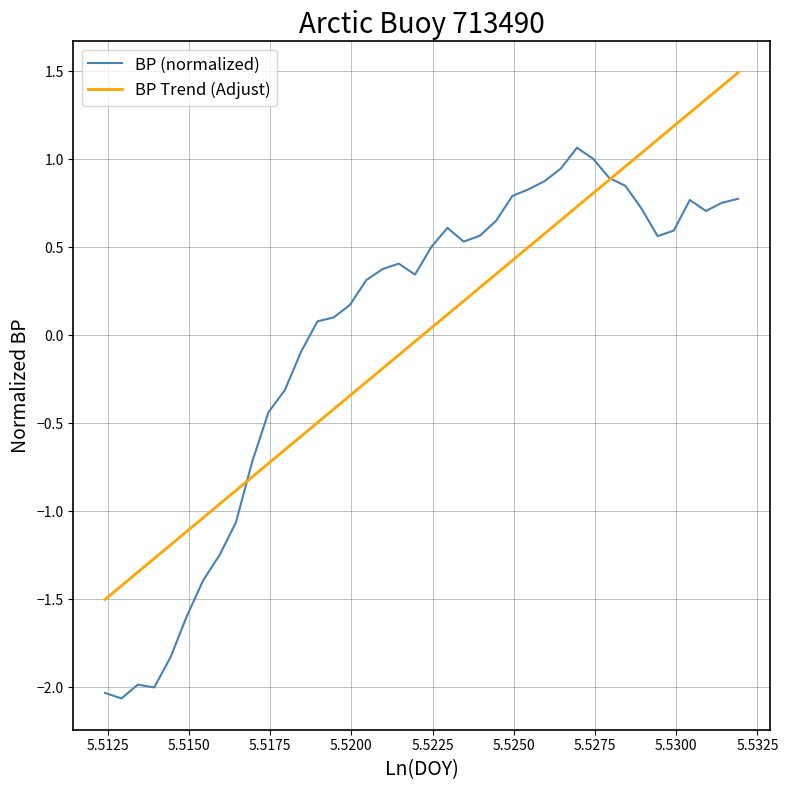

Is this an area chart (filled region under the line)?

No